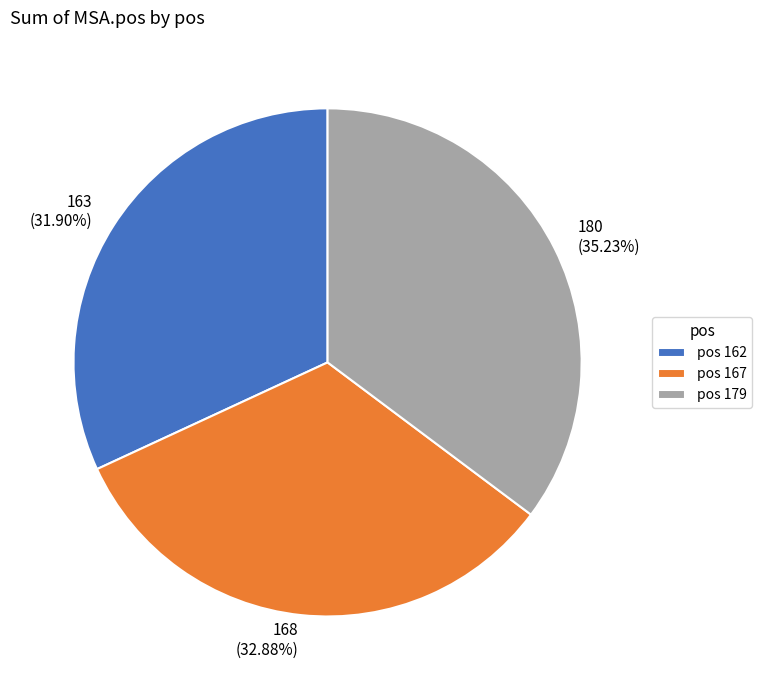

Which has a higher value, pos 179 or pos 167?

pos 179